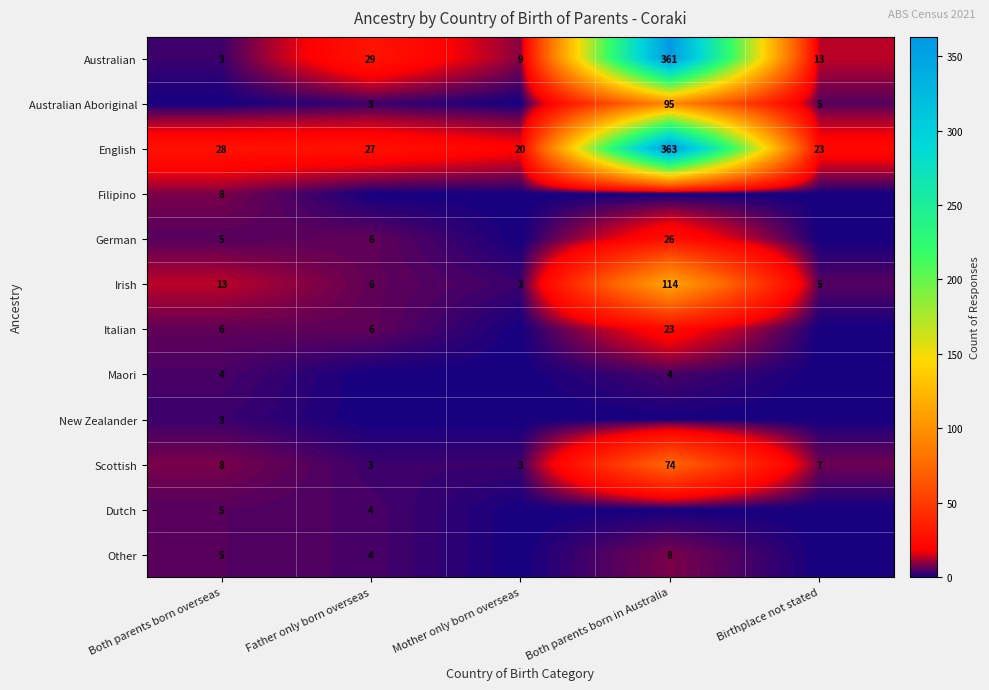

Where is Scottish nearest to the value 38?

Both parents born overseas